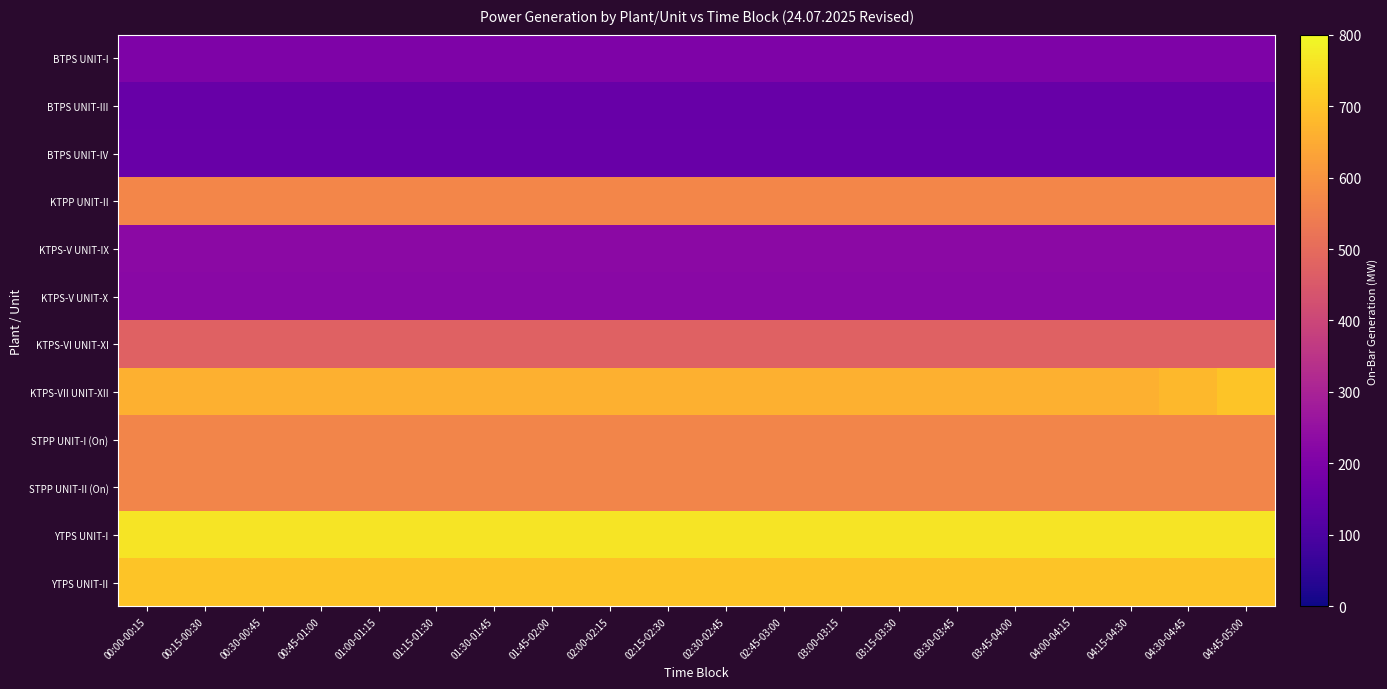

Count the number of data series in this chart.

12